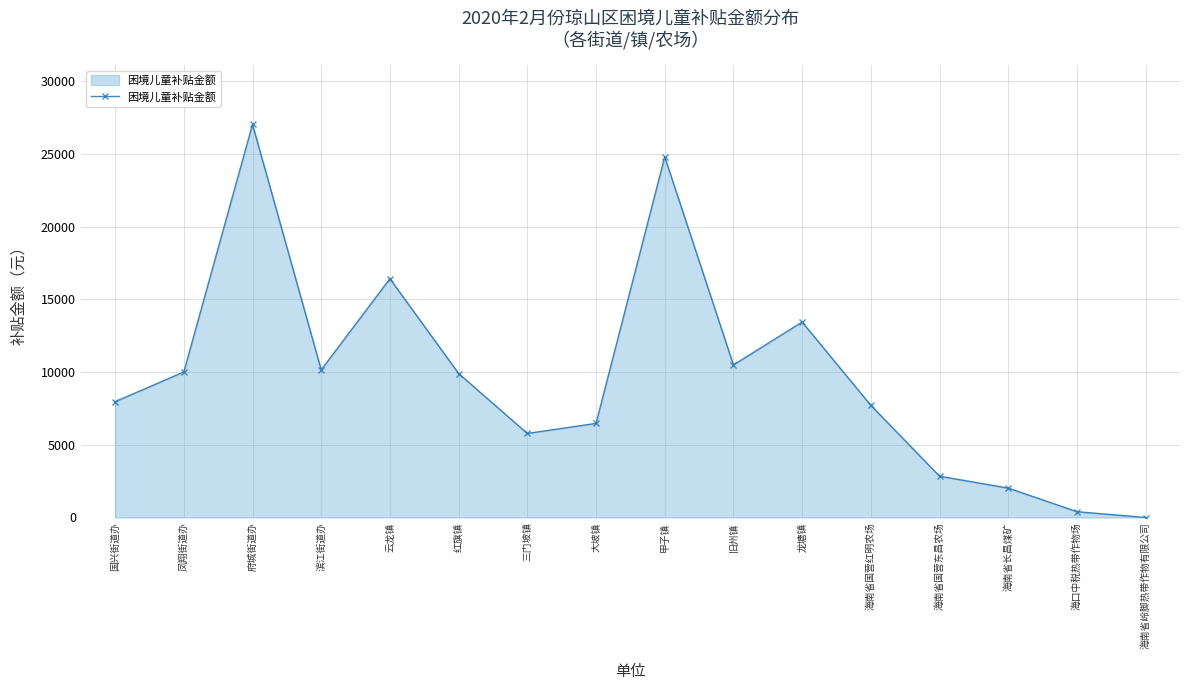

What is the change in value from 甲子镇 to 海南省长昌煤矿?

-22780